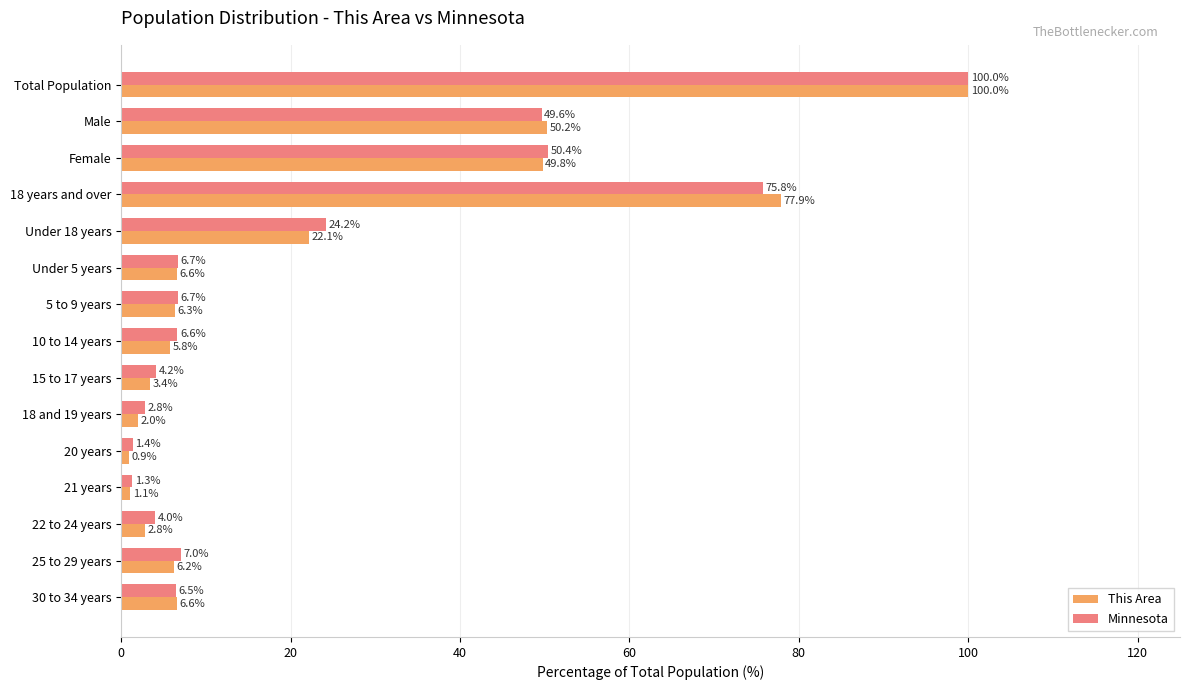

What is the difference between the maximum and minimum values in the This Area series?

99.1